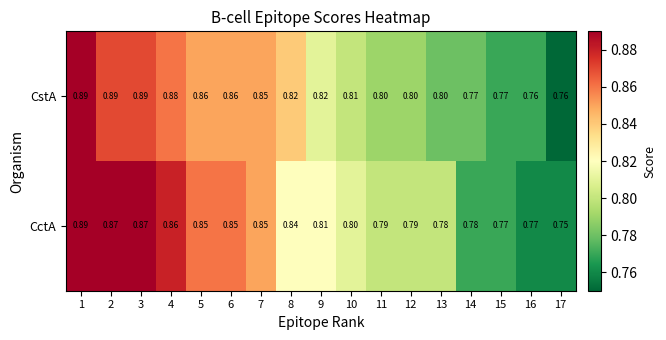

Which series has the largest total across all categories?

CstA